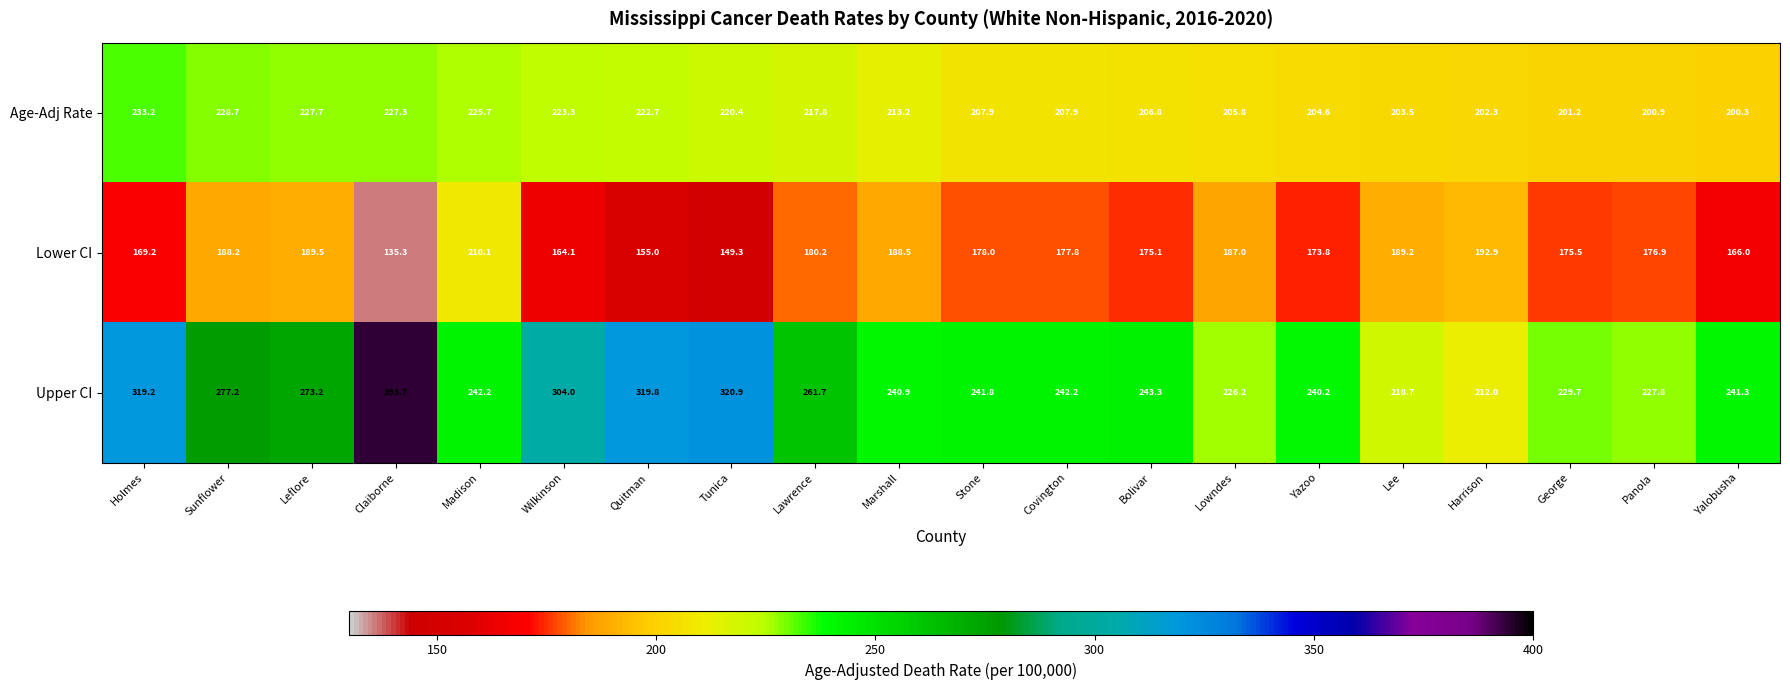

What is the sum of all Lower CI values?

3521.6